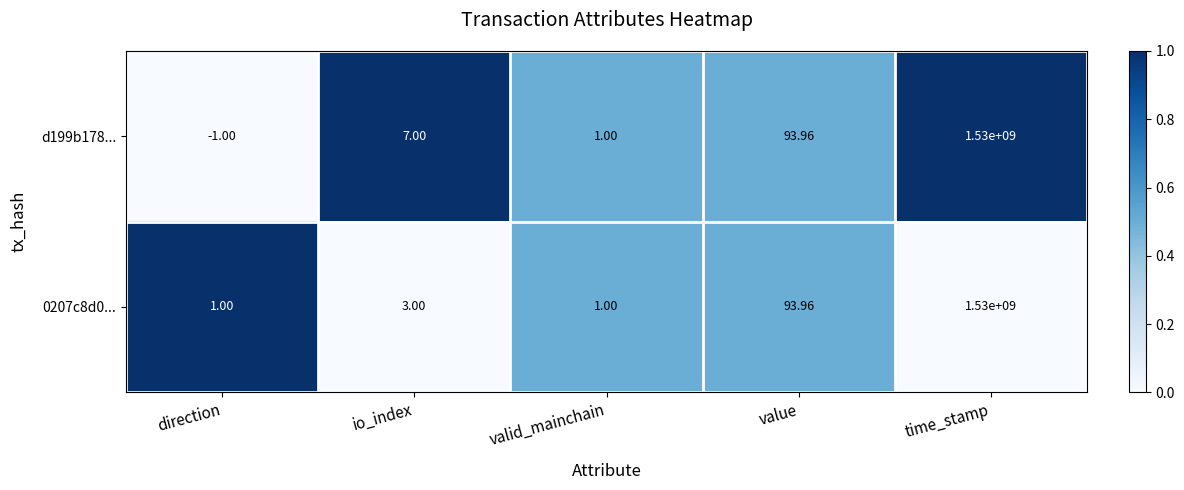

Rank the series by their average value, from lowest to highest.

0207c8d0..., d199b178...